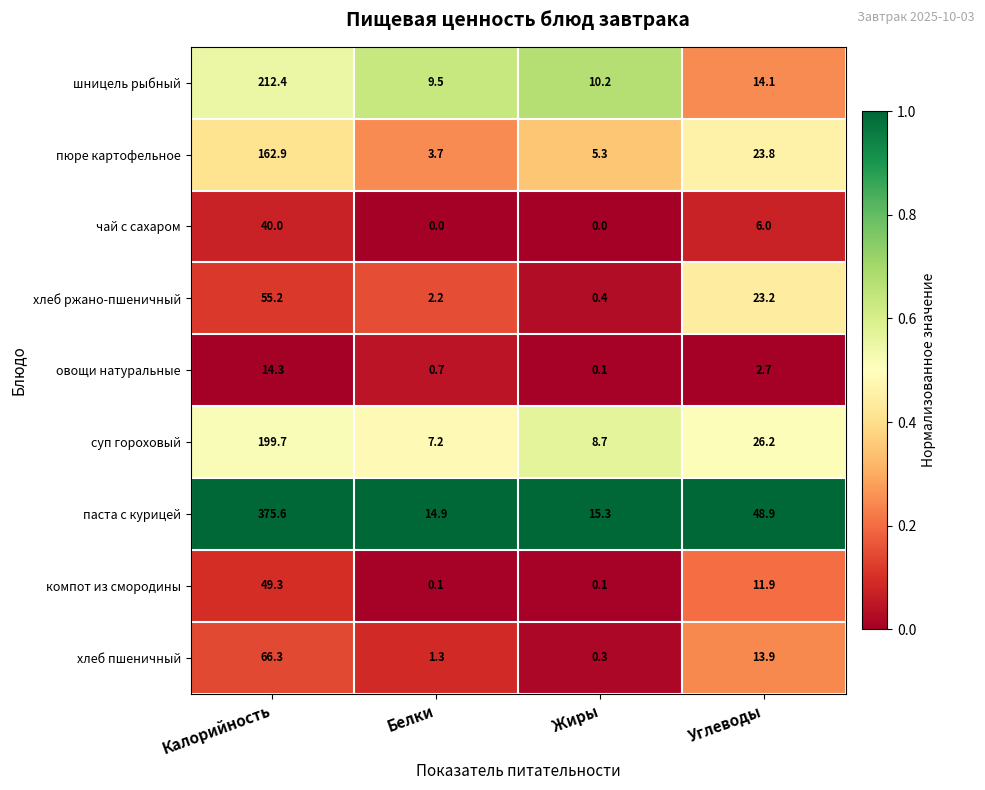

Count the number of data series in this chart.

9